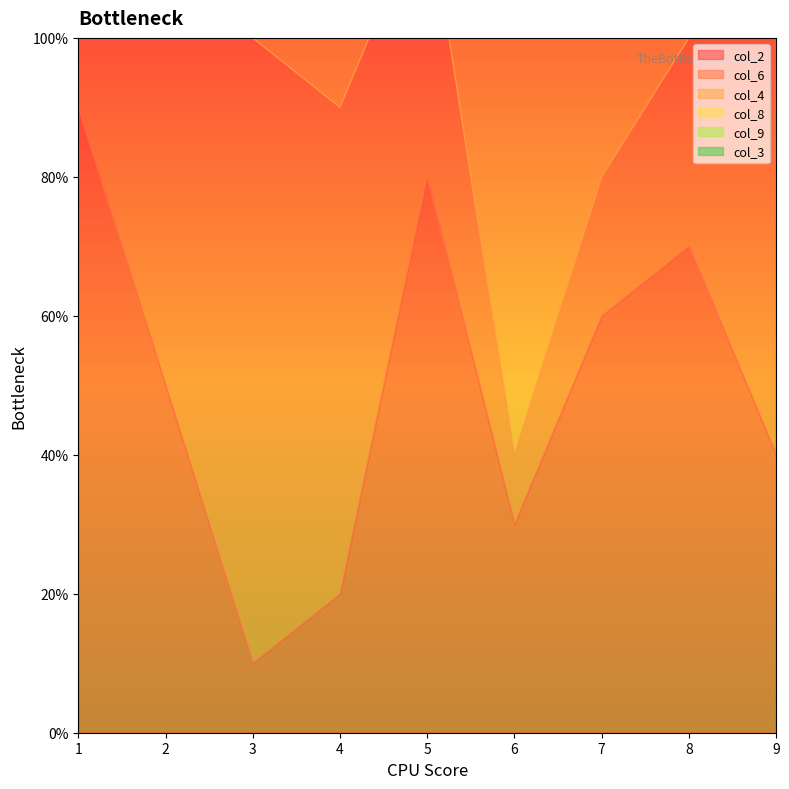

Which series changed the most between 4 and 7?

col_4